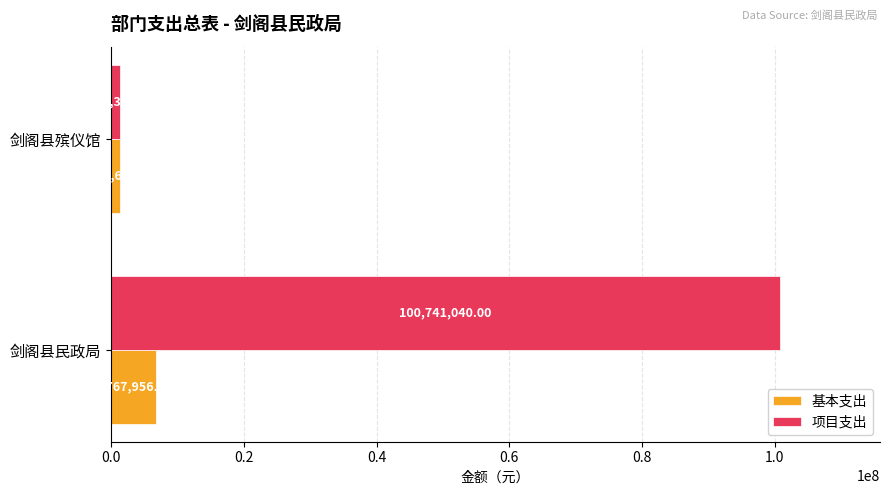

Which series has the widest spread of values?

项目支出